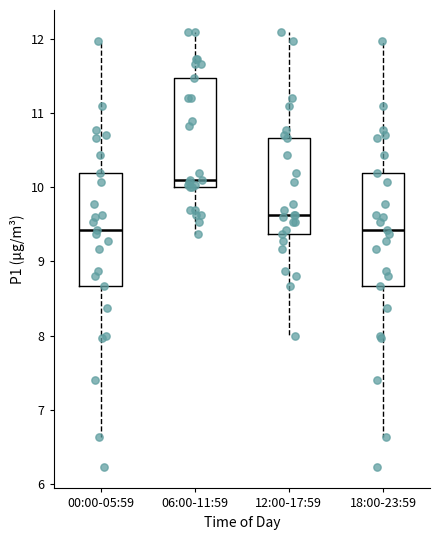

Which box has the highest median line?

06:00-11:59